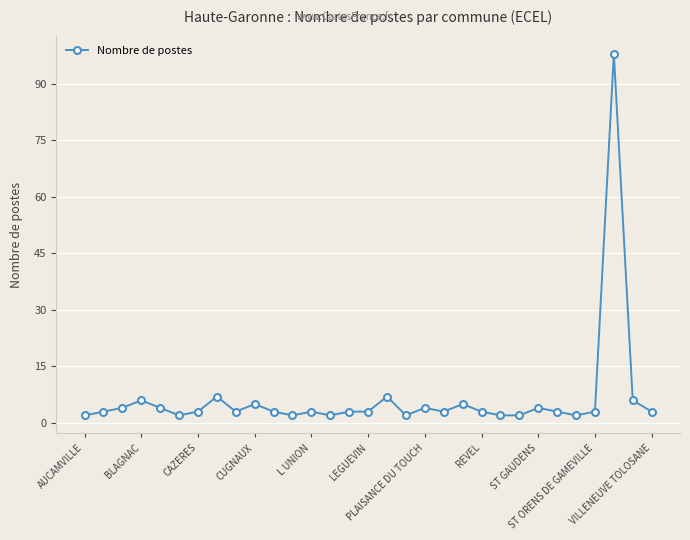

True or false: there are more than 2 points higher than both neighbors.

True